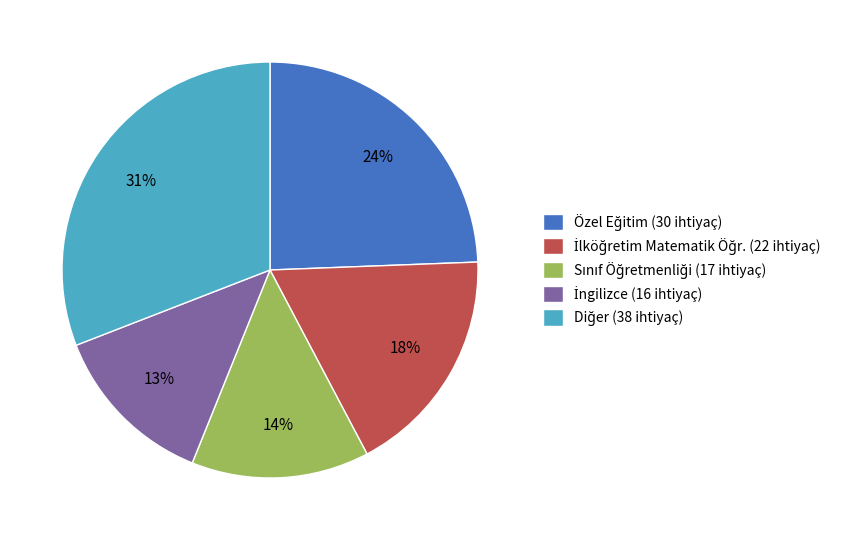

Is there any slice that represents more than half of the pie?

No